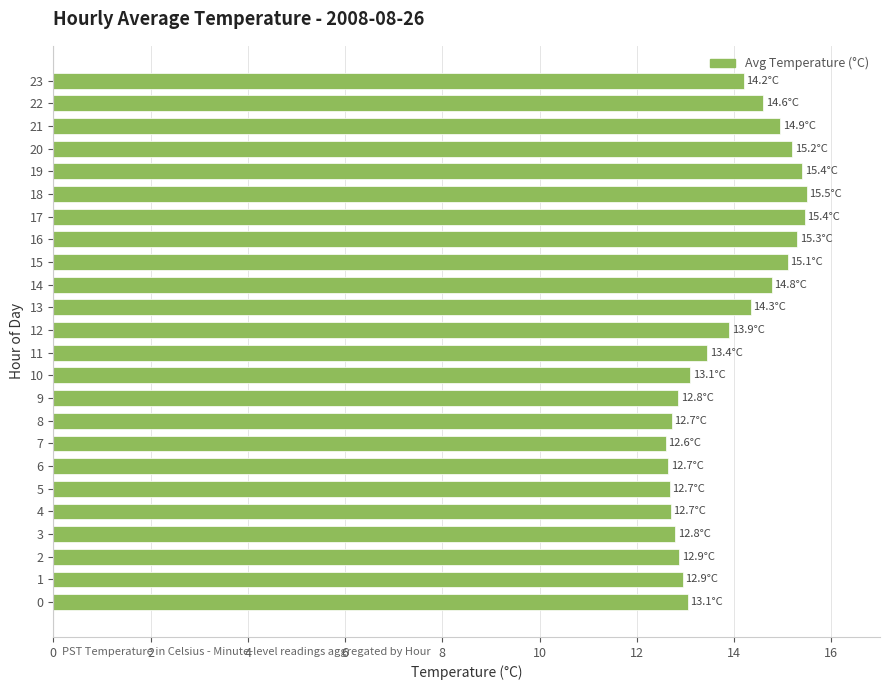

What is the difference between the second highest and second lowest values?

2.8